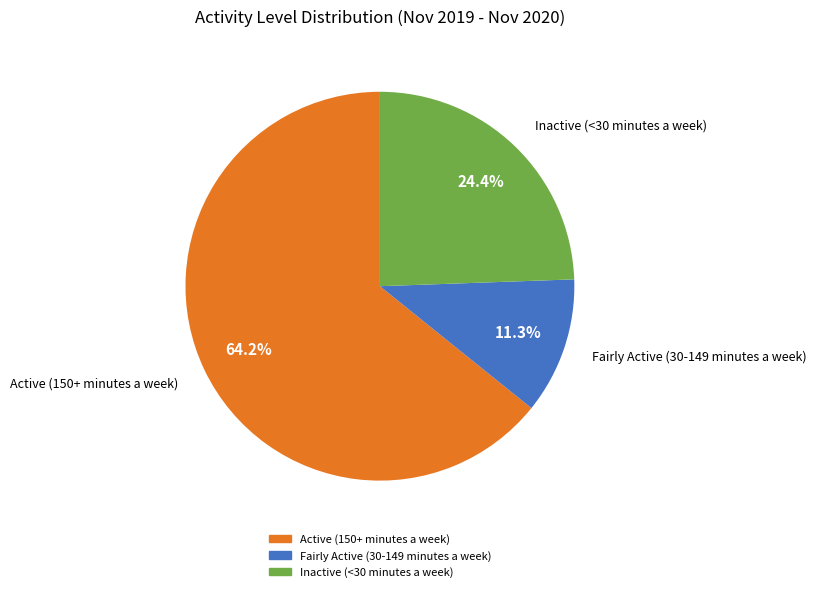

To the nearest percent, what portion does Inactive (<30 minutes a week) represent?

24%